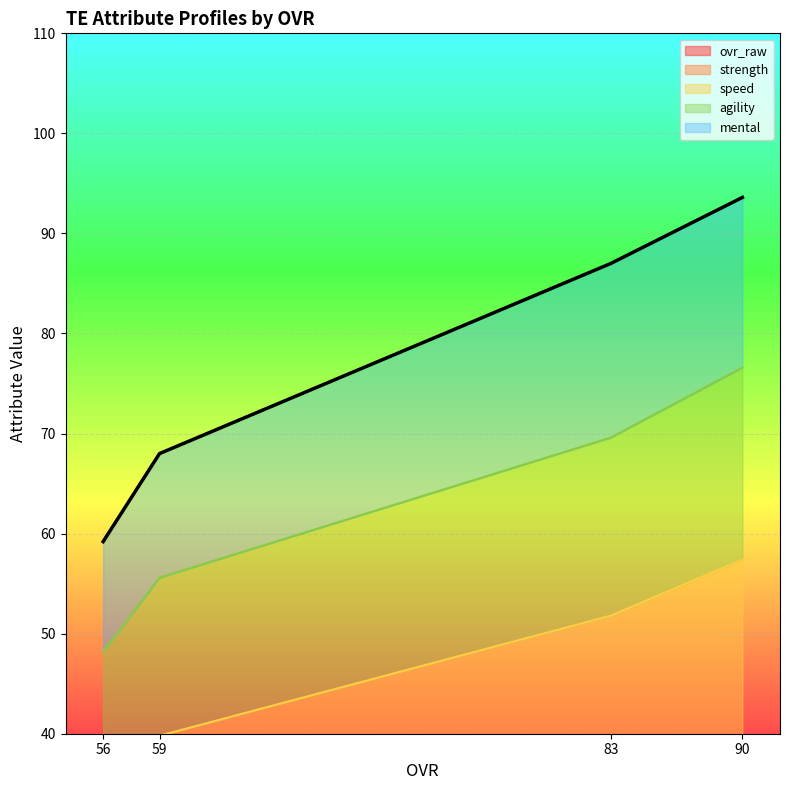

True or false: speed and ovr_raw intersect in this chart.

False